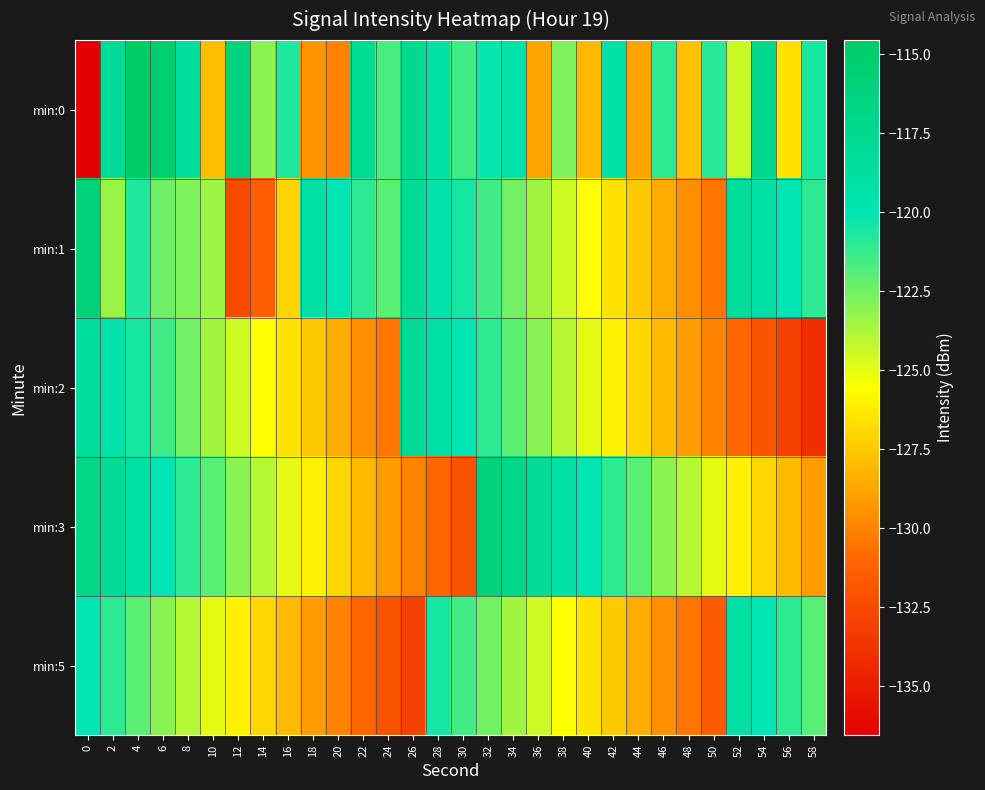

Which series has the largest range (max minus min)?

min:0